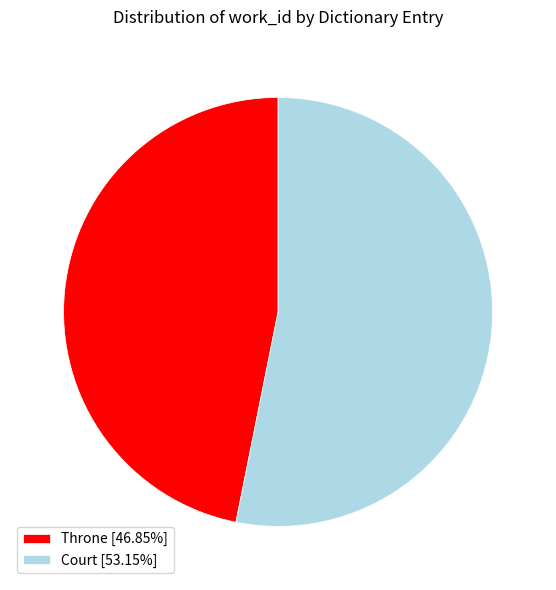

Combined, do Throne [46.85%] and Court [53.15%] account for over 50%?

Yes